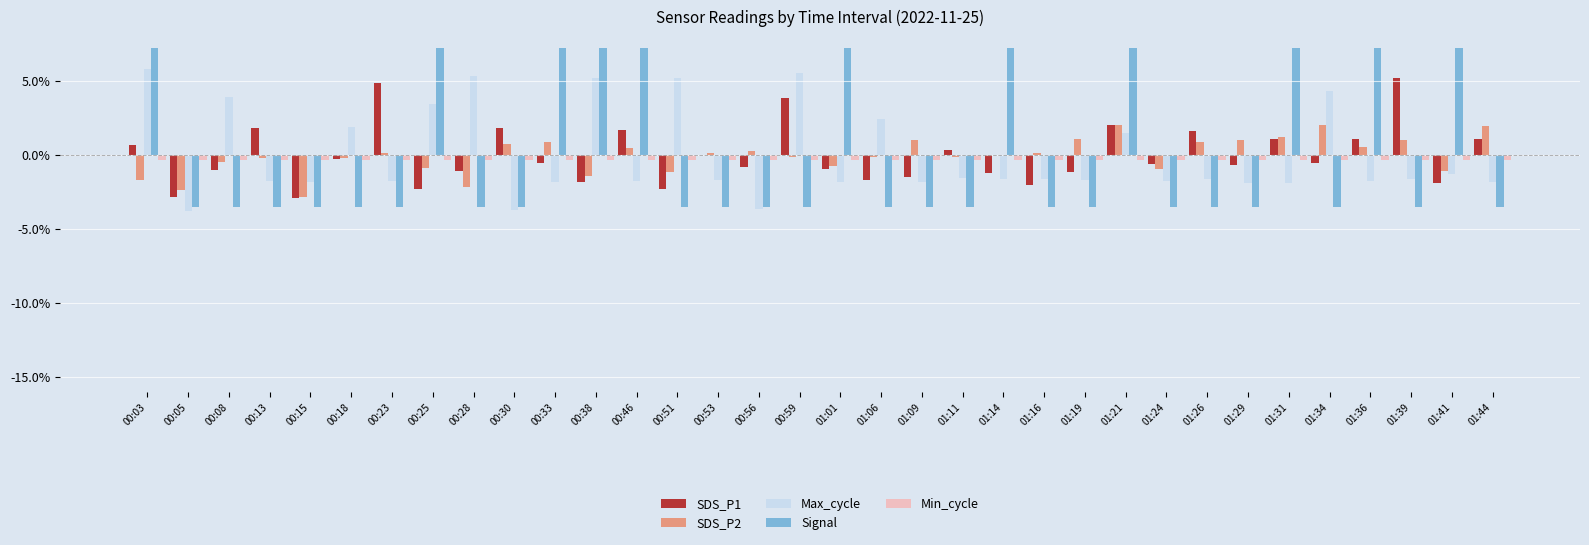

What is the greatest value displayed?

7.2